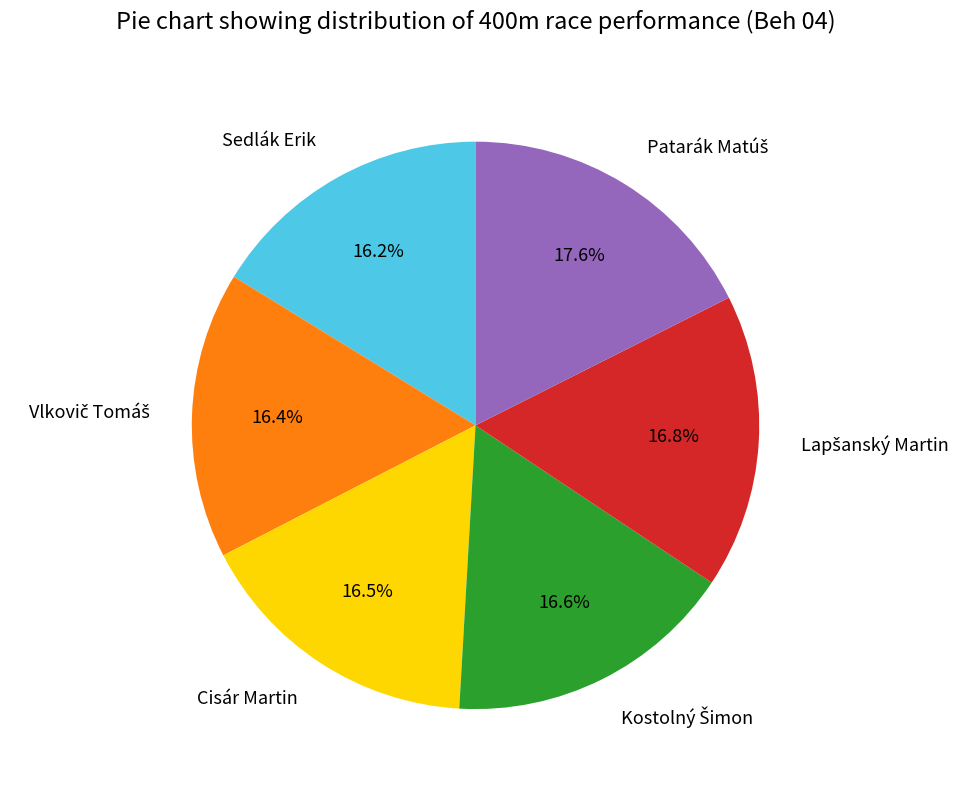

Does Cisár Martin account for over 50% of the chart?

No